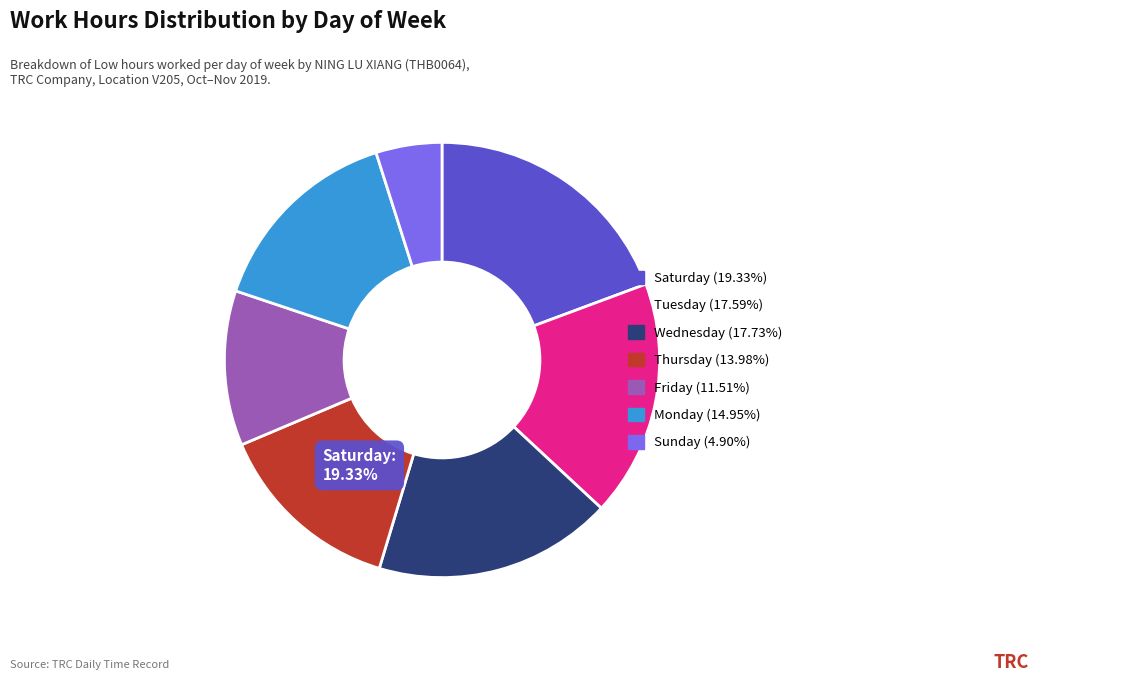

Is there any slice that represents more than half of the pie?

No